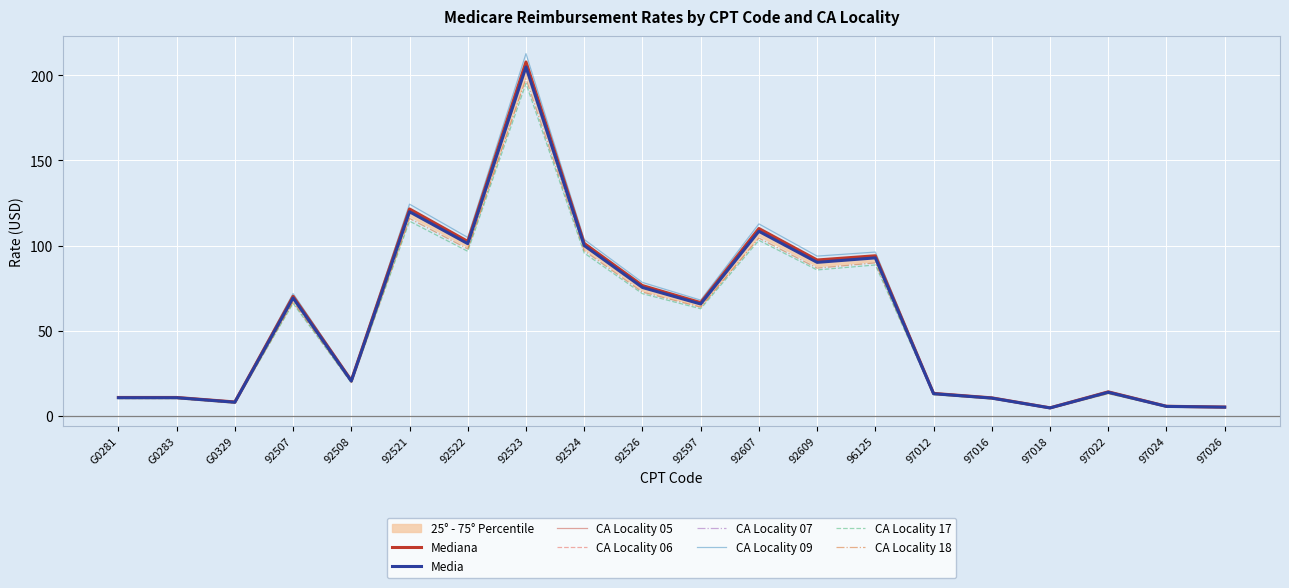

The CA Locality 18 series shows 40.3 at 92522. True or false?

False